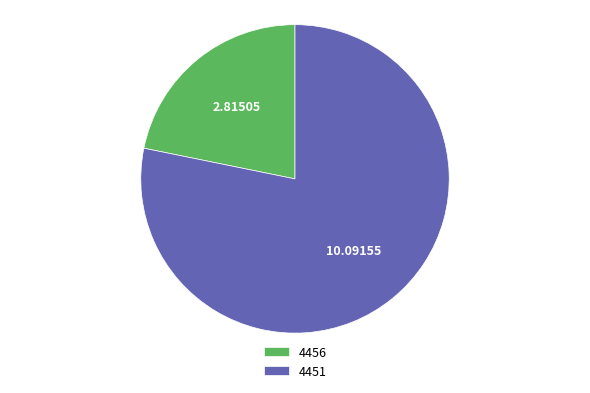

Between 4456 and 4451, which is larger?

4451